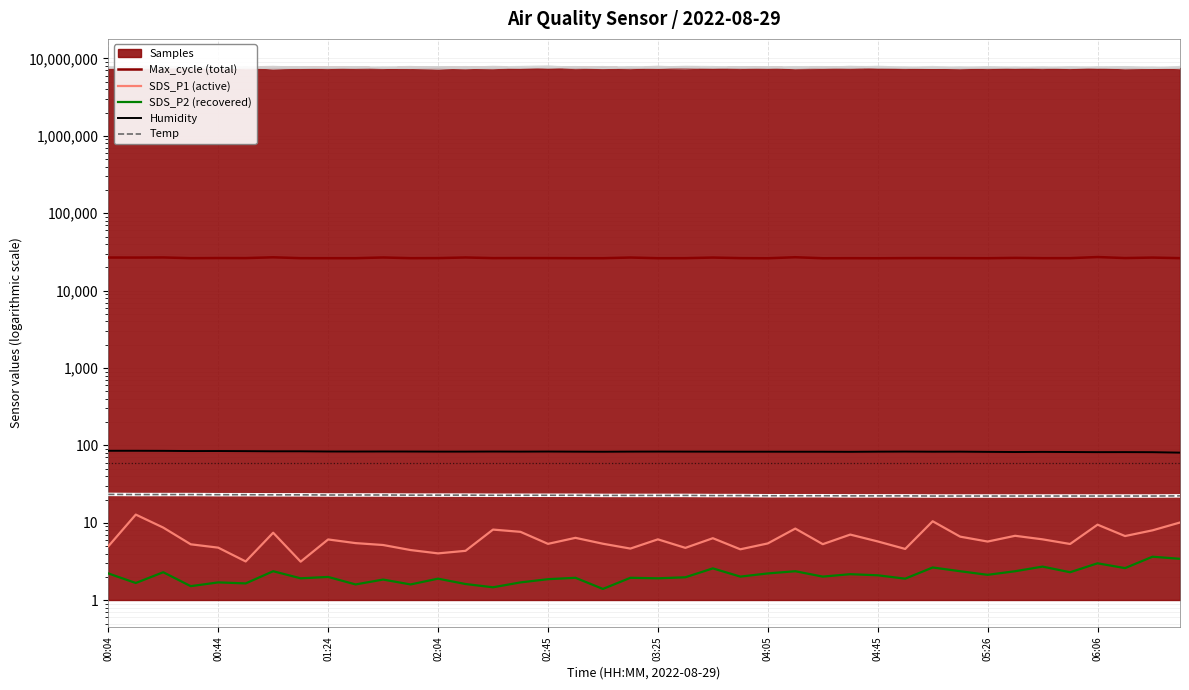

How many data points does each series have?

40